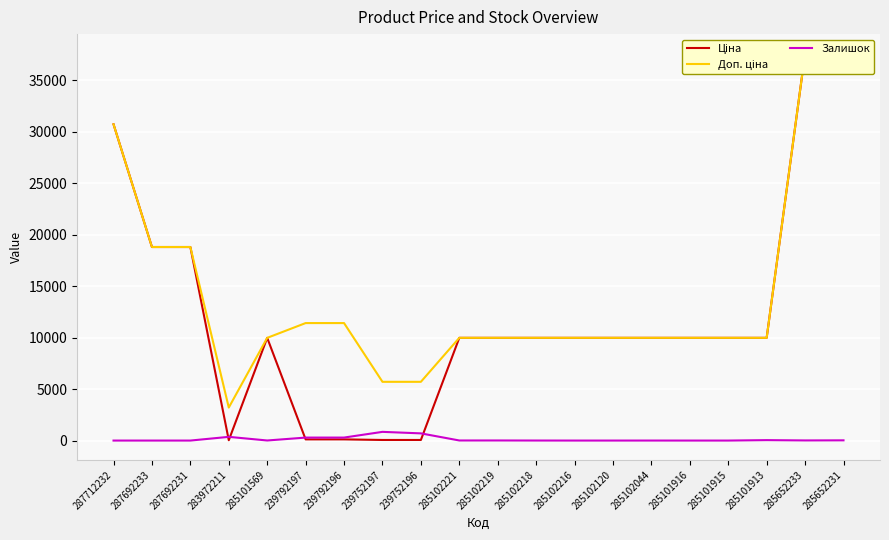

At which category does Залишок reach its first local valley?

285101569